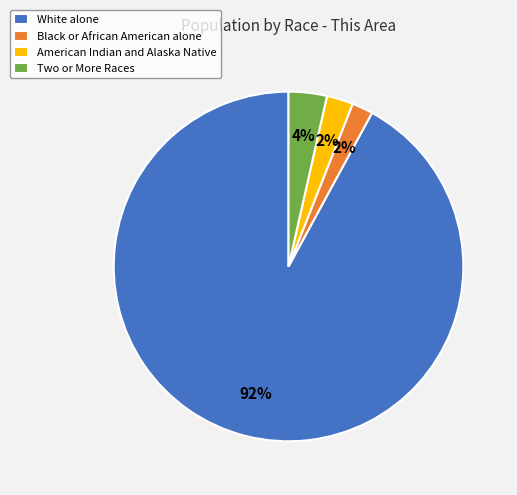

To the nearest percent, what portion does Black or African American alone represent?

2%